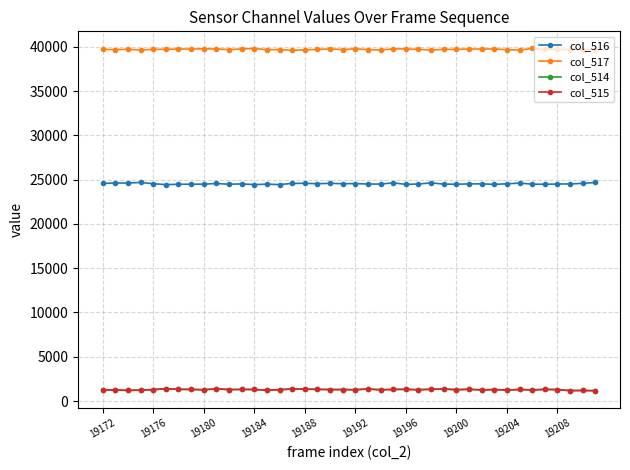

What is the value of the col_516 point at the 37th from the left?

24502